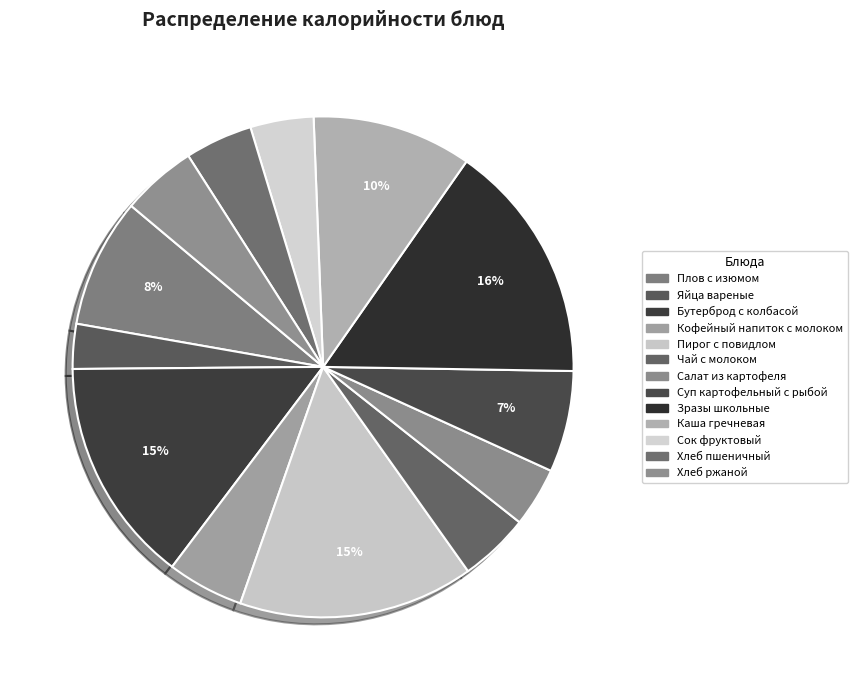

To the nearest percent, what is the average slice percentage?

8%